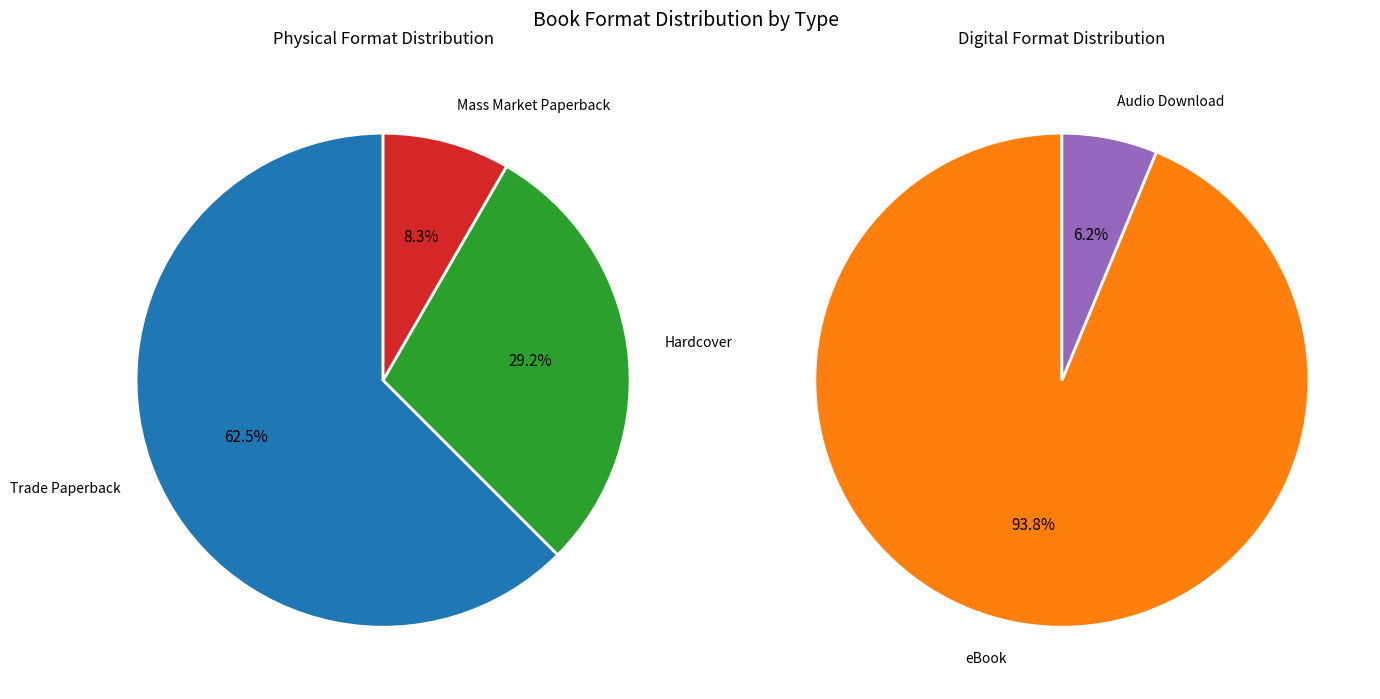

Which has a higher value, Trade Paperback or Audio Download?

Trade Paperback